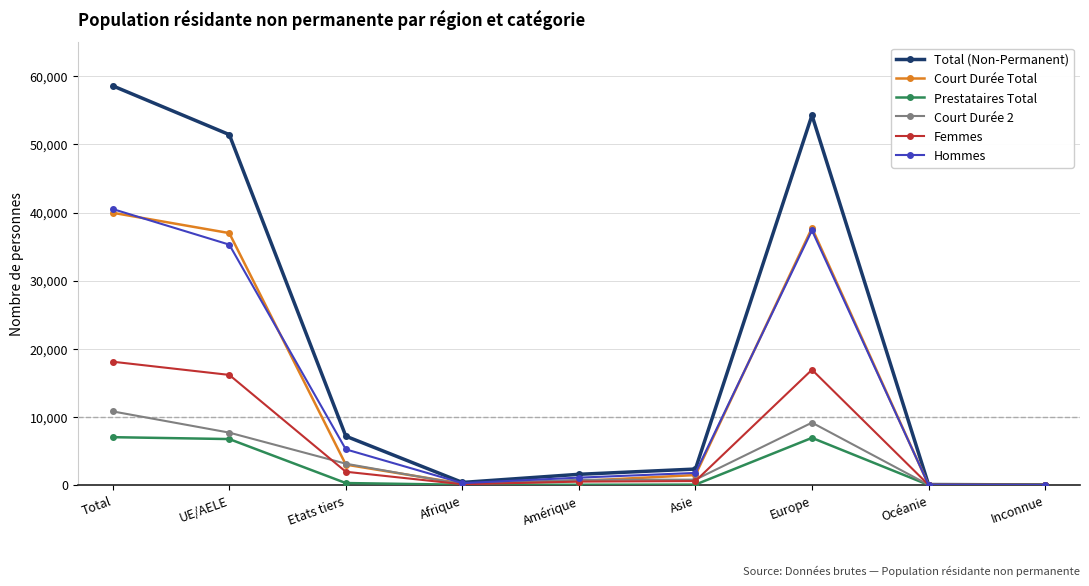

What is the spread (max minus min) of values at Océanie?

55